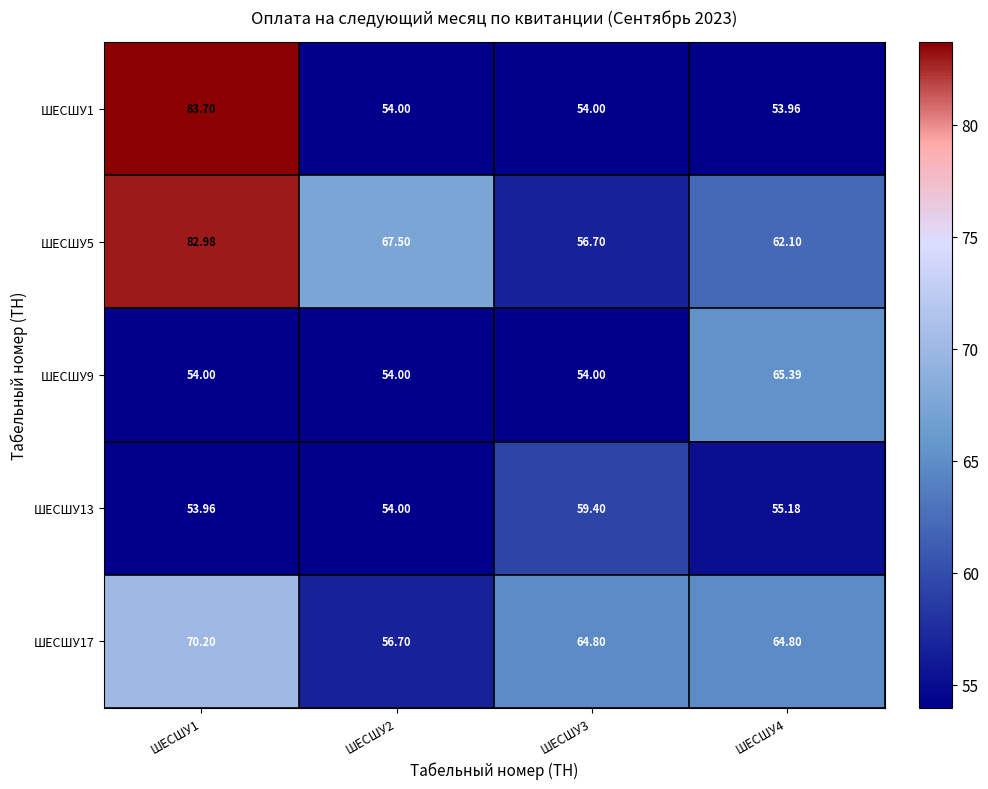

What is the spread (max minus min) of values at ШЕСШУ4?

11.4